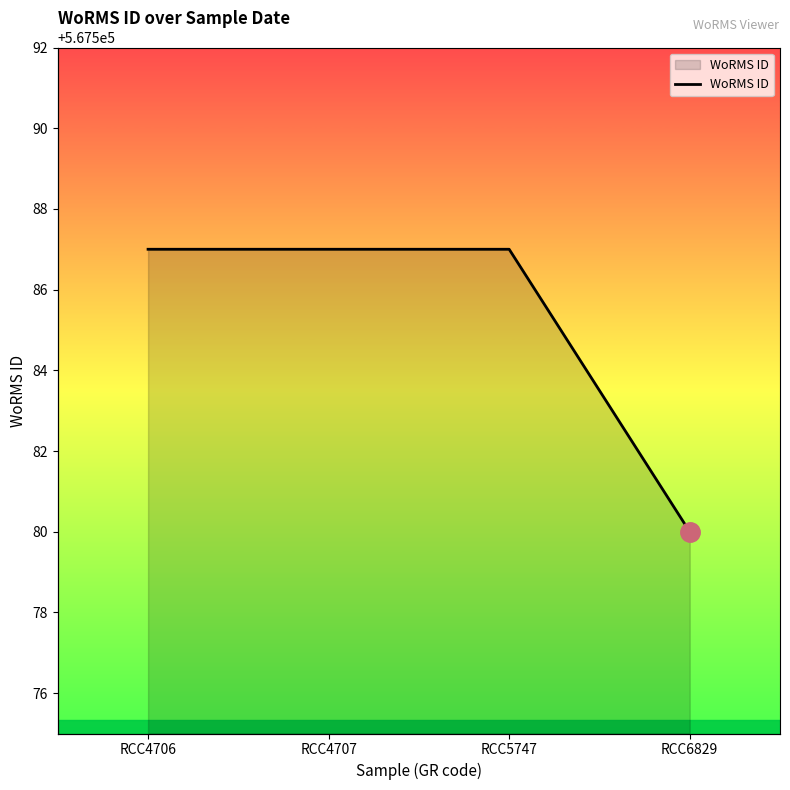

At which label is the value closest to 567583?

RCC6829